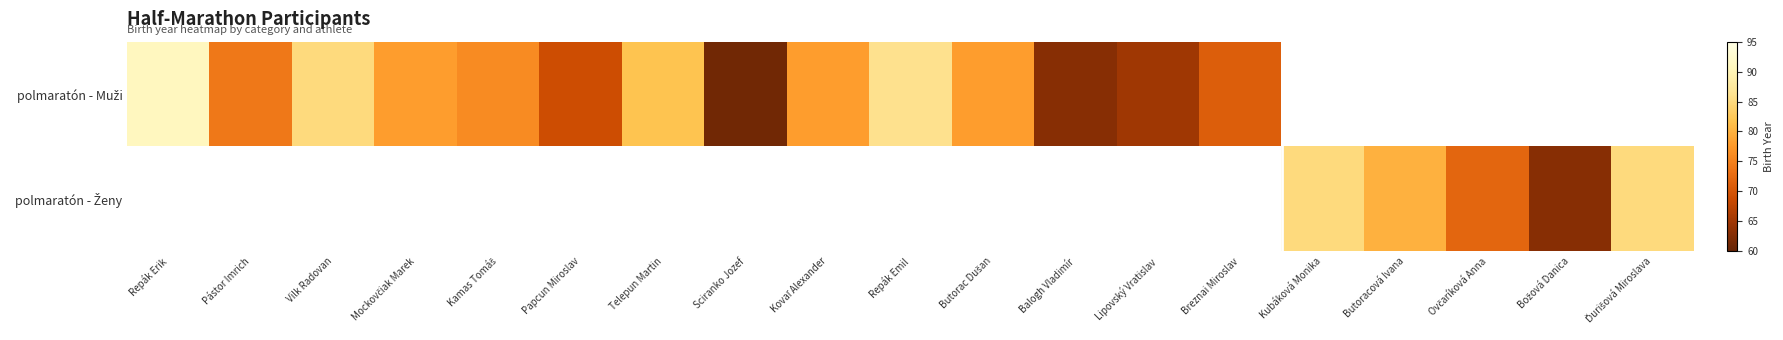

How many data points does each series have?

19